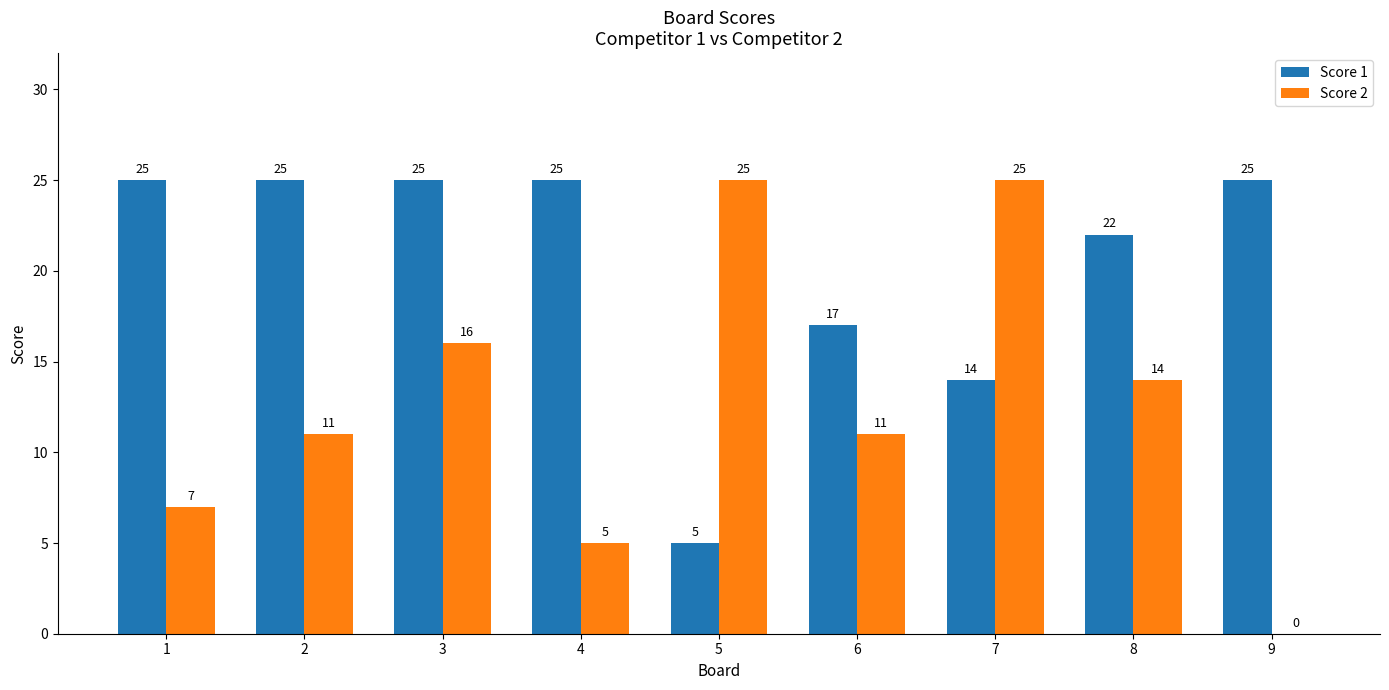

Reading left to right, extract all data points from this chart.

Score 1: 25	25	25	25	5	17	14	22	25
Score 2: 7	11	16	5	25	11	25	14	0